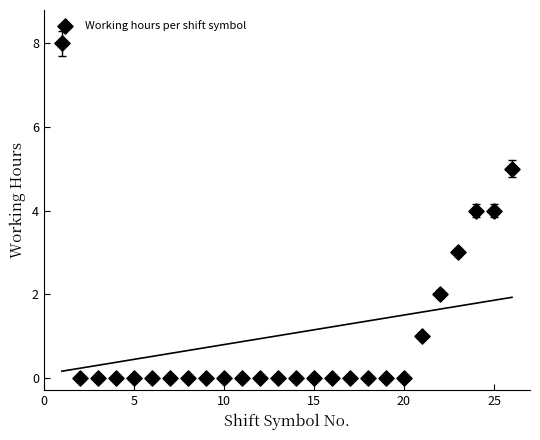

What is the range of Y values (max minus min)?

8